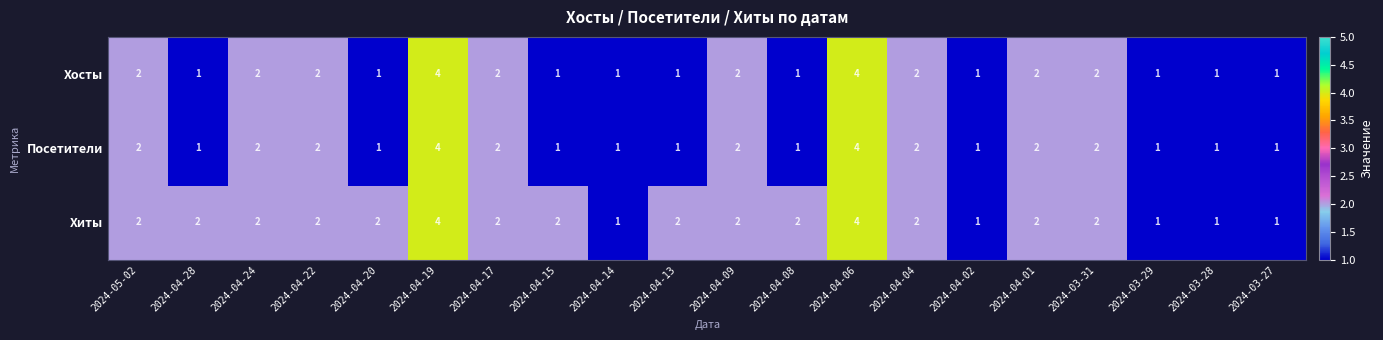

Is the value of Хосты at 2024-04-19 greater than the value of Посетители at 2024-03-27?

Yes